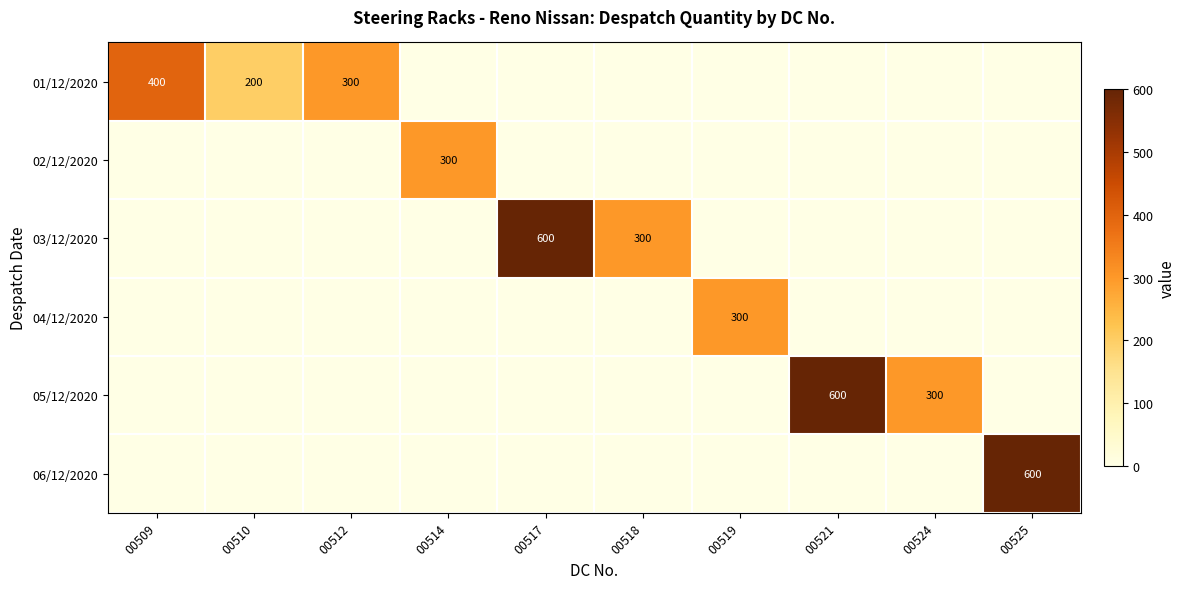

True or false: 01/12/2020 has a value of 200 at 00510.

True